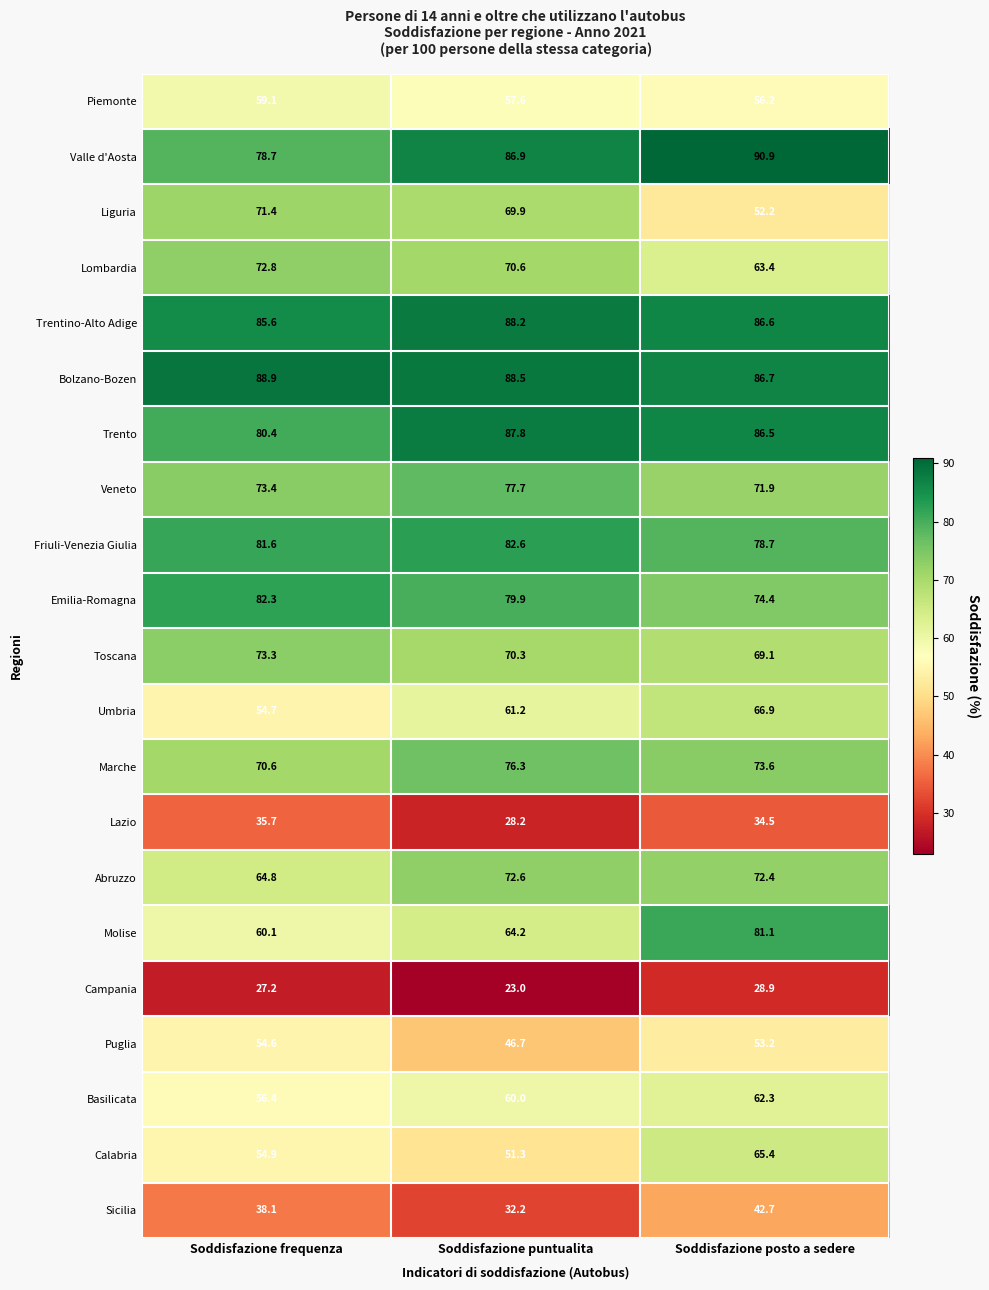

What value does the Veneto series have at Soddisfazione puntualita?

77.7